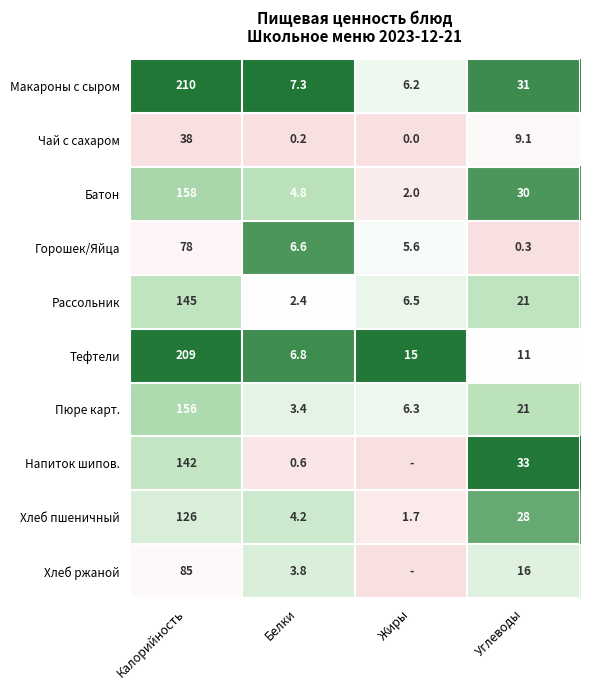

What is the total value across all series at Углеводы?

200.4